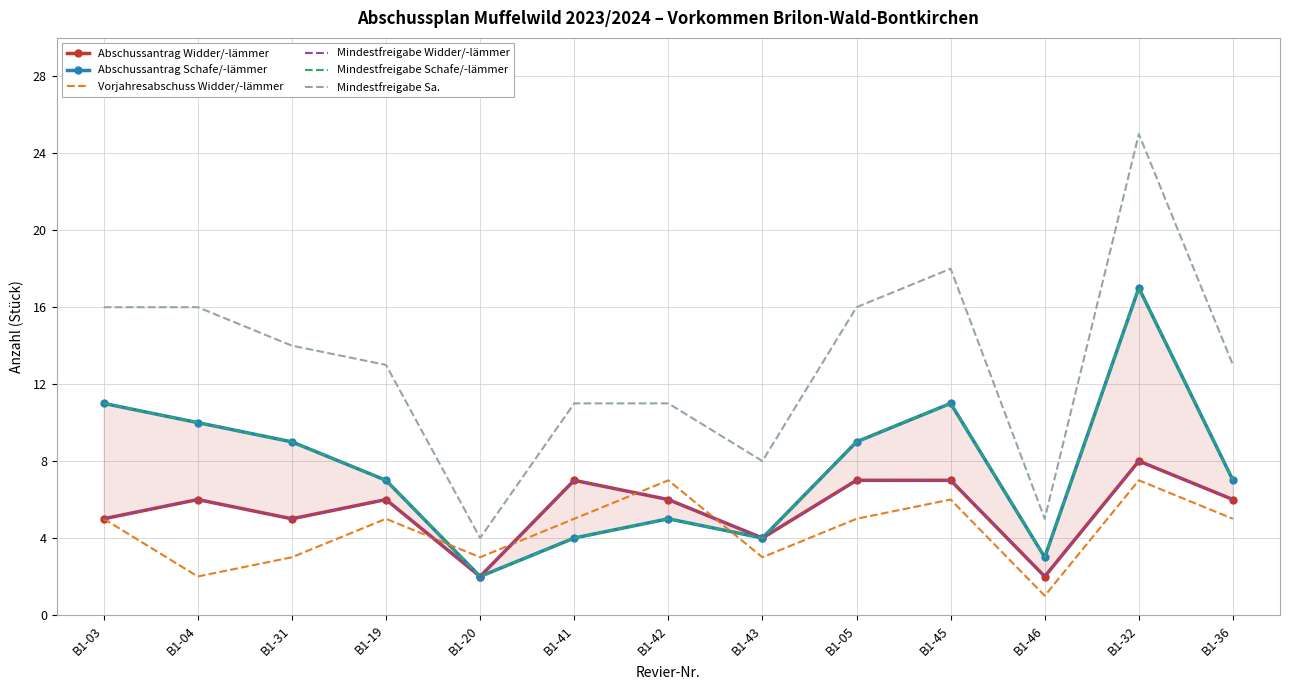

What is the spread (max minus min) of values at B1-41?

7